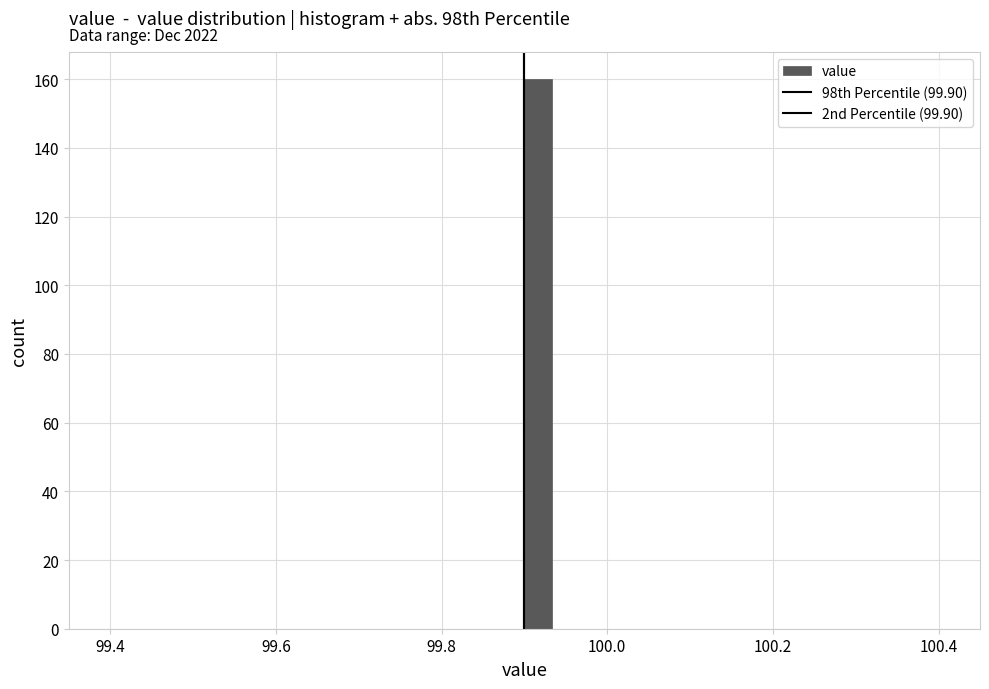

Read against the x-axis, roughly where is the centre of the tallest bar?

99.92